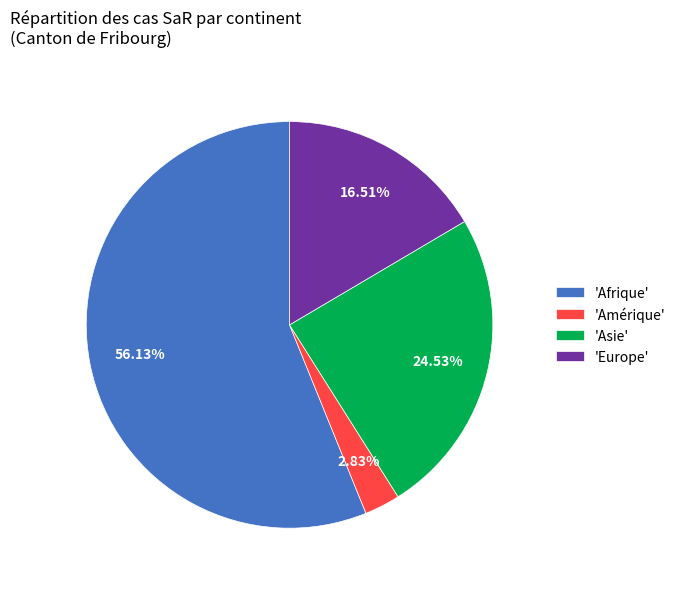

To the nearest percent, what is the difference between the largest and smallest slice percentages?

53%